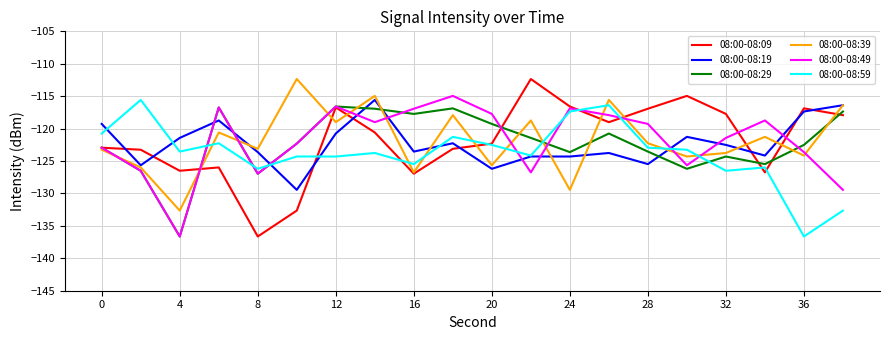

Is this an area chart (filled region under the line)?

No